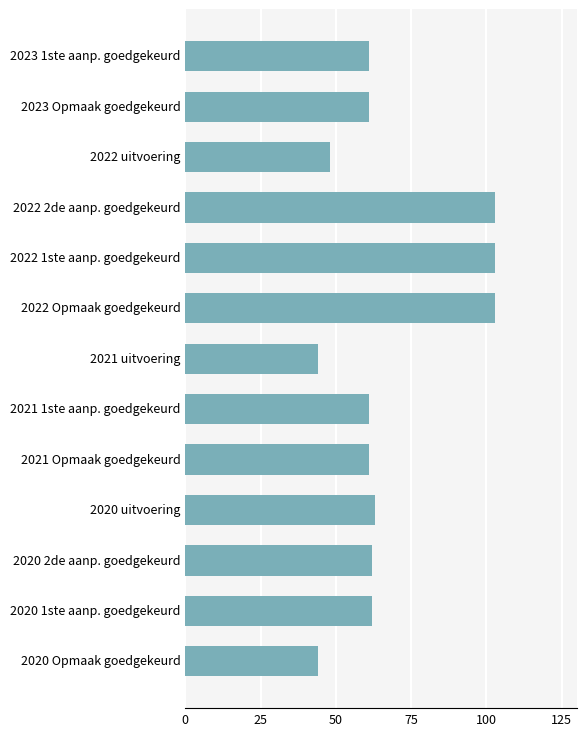

Reading top to bottom, transcribe all the data shown in this chart.

2023 1ste aanp. goedgekeurd=61	2023 Opmaak goedgekeurd=61	2022 uitvoering=48	2022 2de aanp. goedgekeurd=103	2022 1ste aanp. goedgekeurd=103	2022 Opmaak goedgekeurd=103	2021 uitvoering=44	2021 1ste aanp. goedgekeurd=61	2021 Opmaak goedgekeurd=61	2020 uitvoering=63	2020 2de aanp. goedgekeurd=62	2020 1ste aanp. goedgekeurd=62	2020 Opmaak goedgekeurd=44